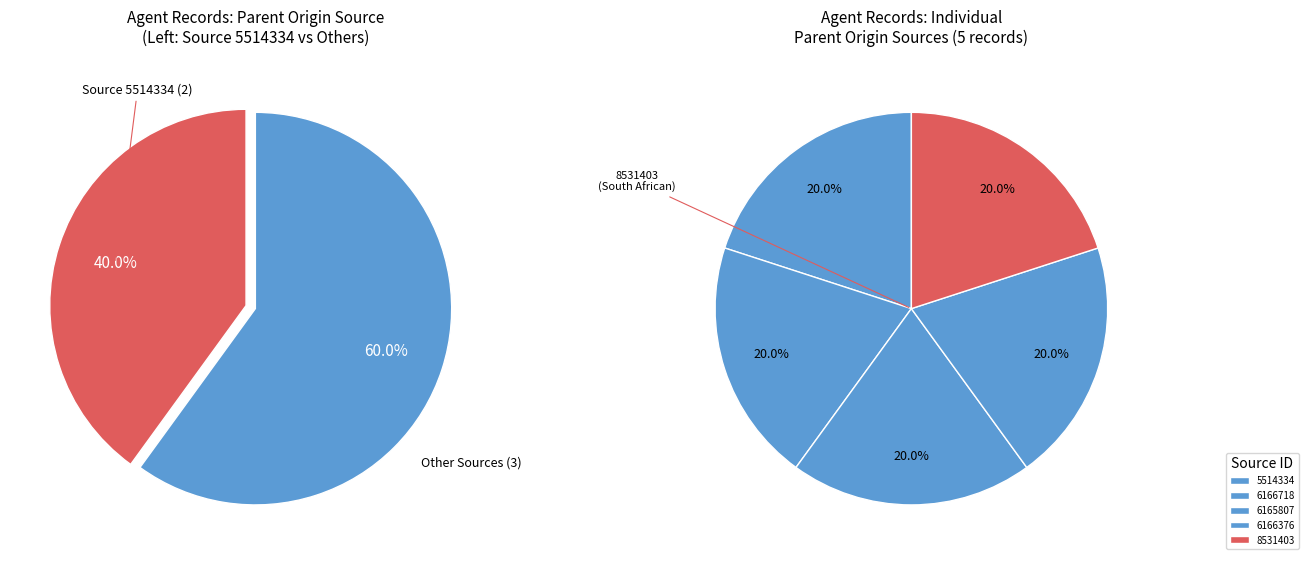

Which category has the biggest portion of the pie?

5514334